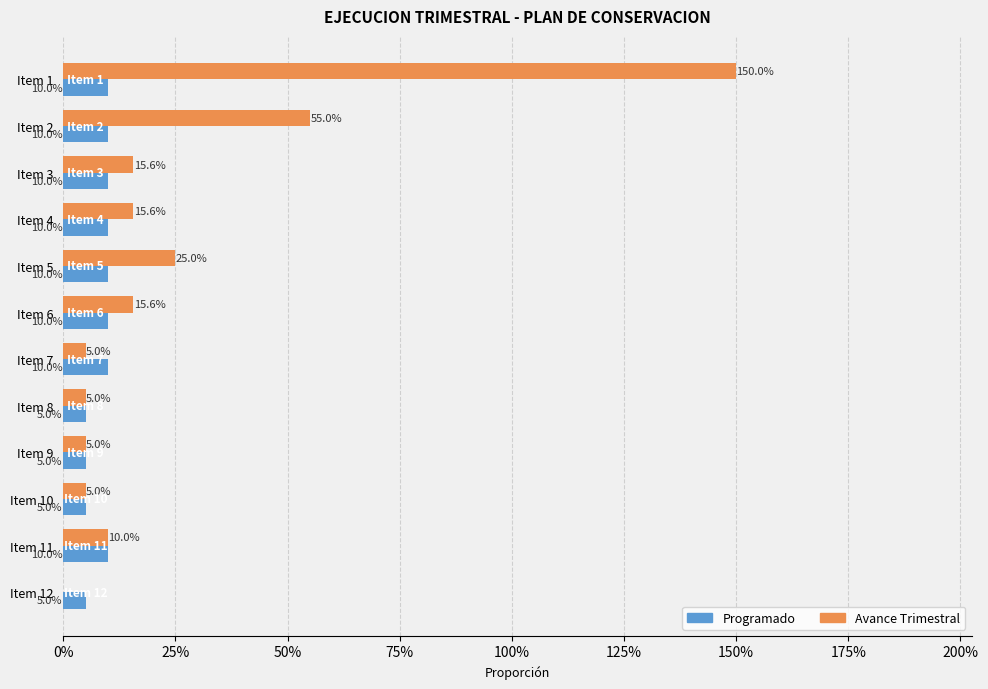

Reading left to right, what are all the values shown in this chart?

Programado: 0.1	0.1	0.1	0.1	0.1	0.1	0.1	0.1	0.1	0.1	0.1	0.1
Avance Trimestral: 1.5	0.6	0.2	0.2	0.2	0.2	0.1	0.1	0.1	0.1	0.1	0.0